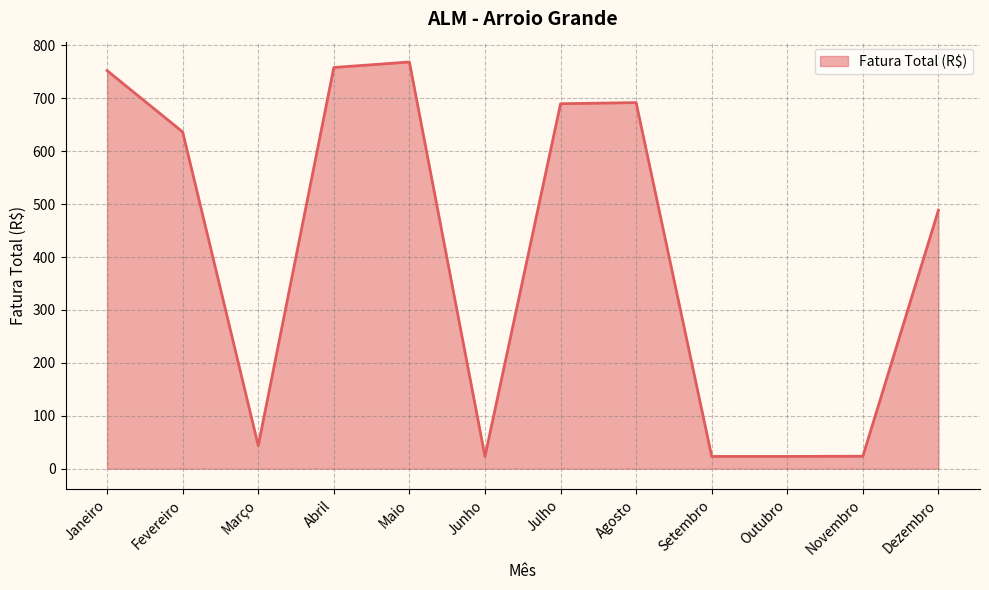

What is the maximum value shown in the chart?

768.5